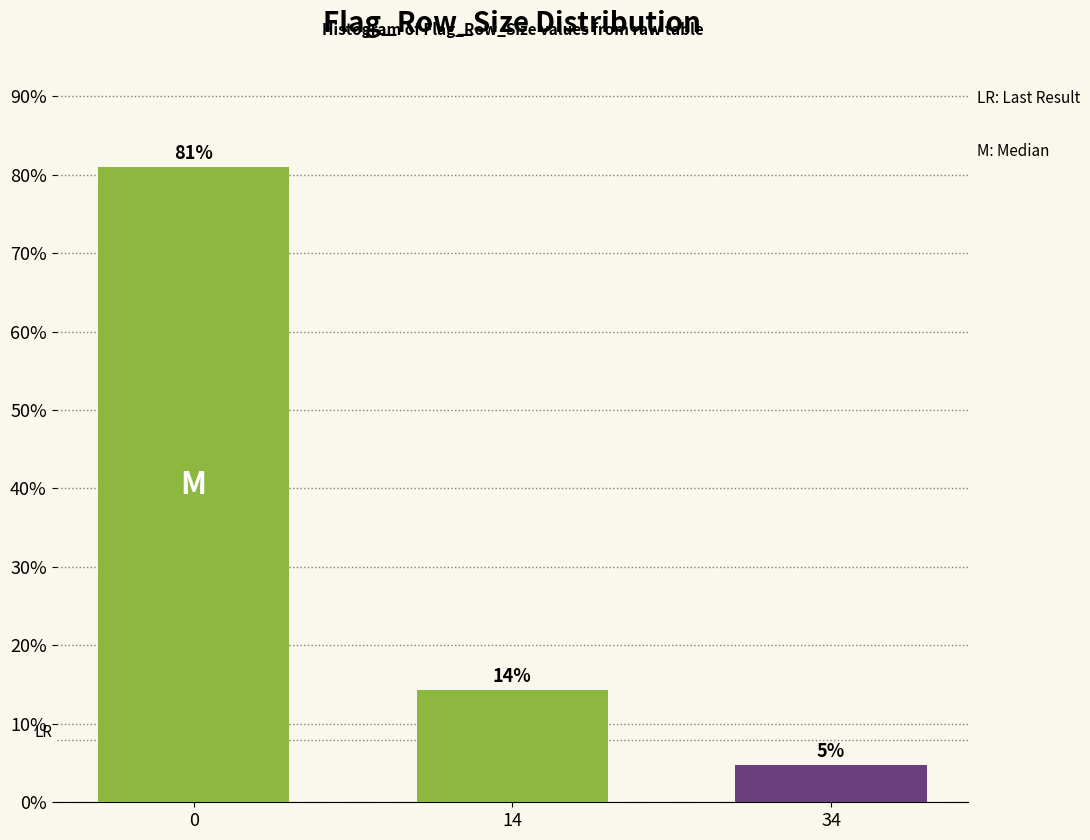

How many bars are there in total?

3